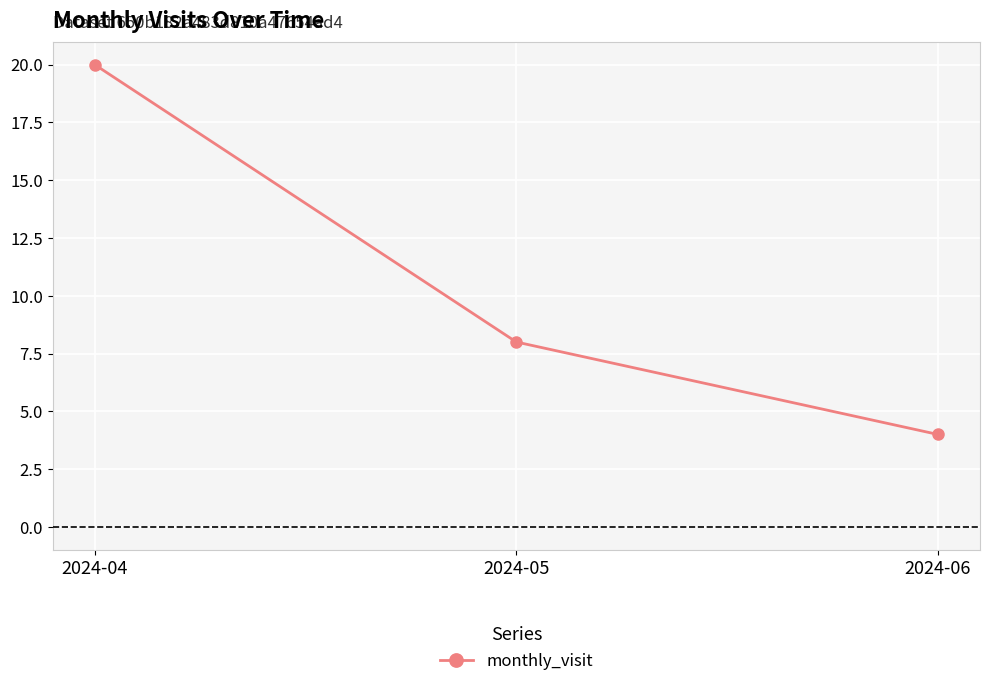

True or false: the data shows 4 at 2024-06.

True